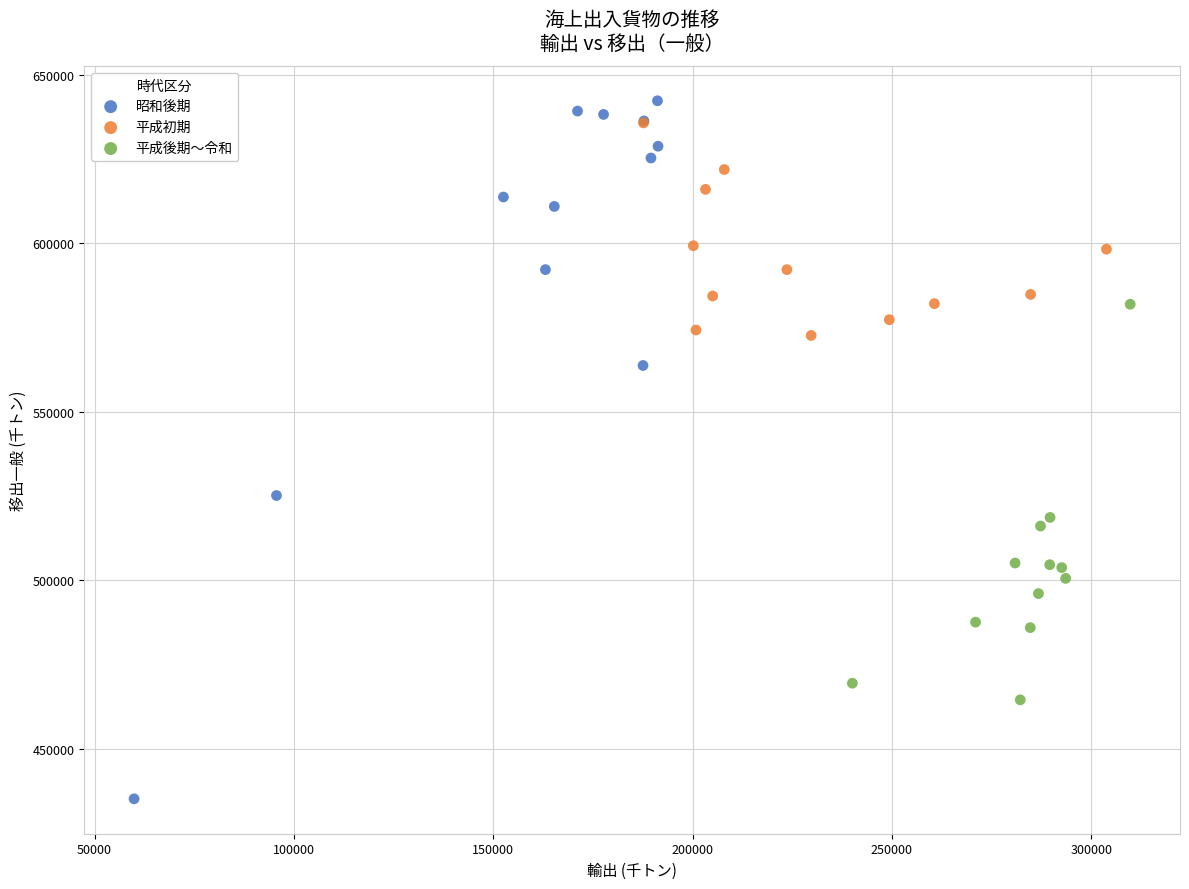

Which series has the widest spread of Y values?

昭和後期